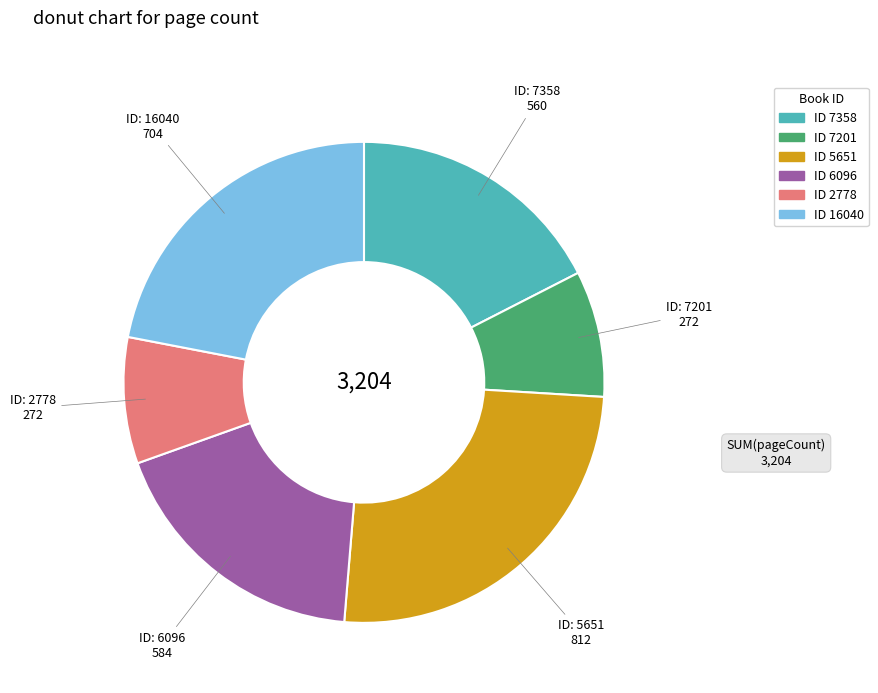

Does any single category account for the majority?

No